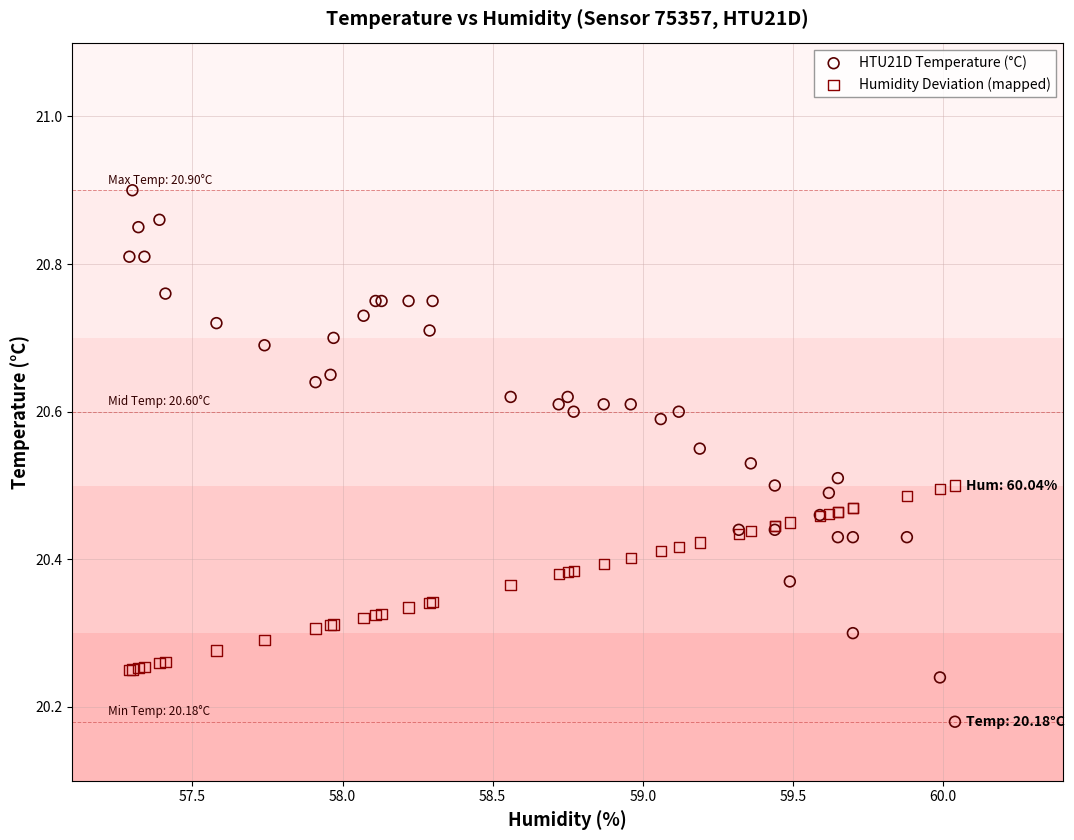

Which series has the largest Y range (max minus min)?

HTU21D Temperature (°C)